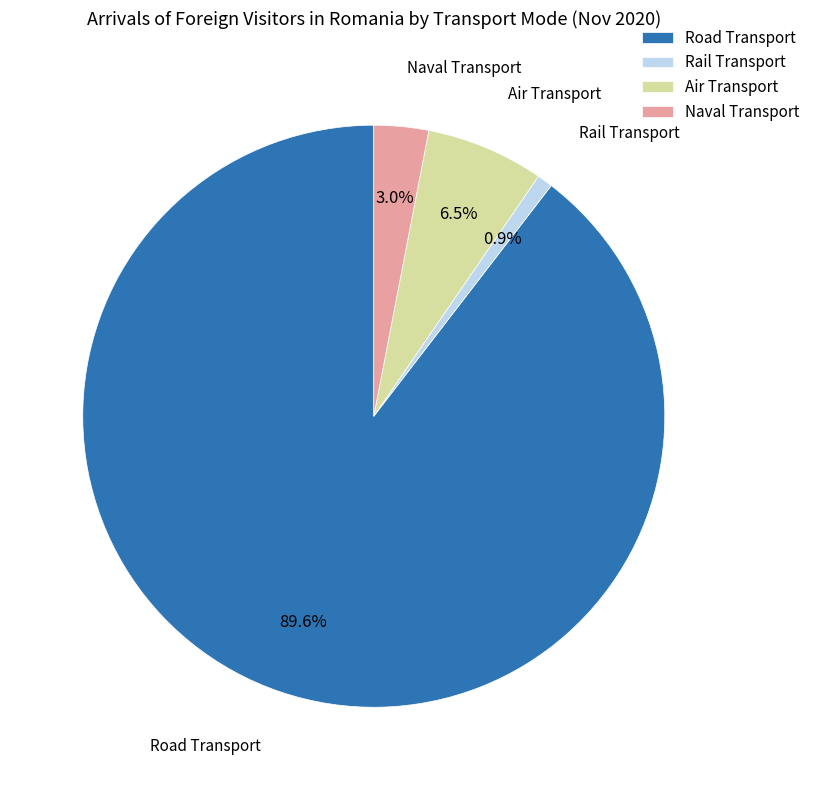

Count the number of slices in the pie.

4